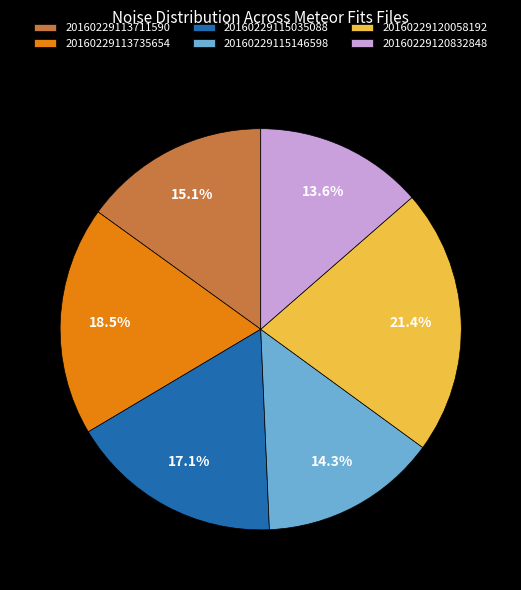

What is the smallest slice in the pie chart?

20160229120832848